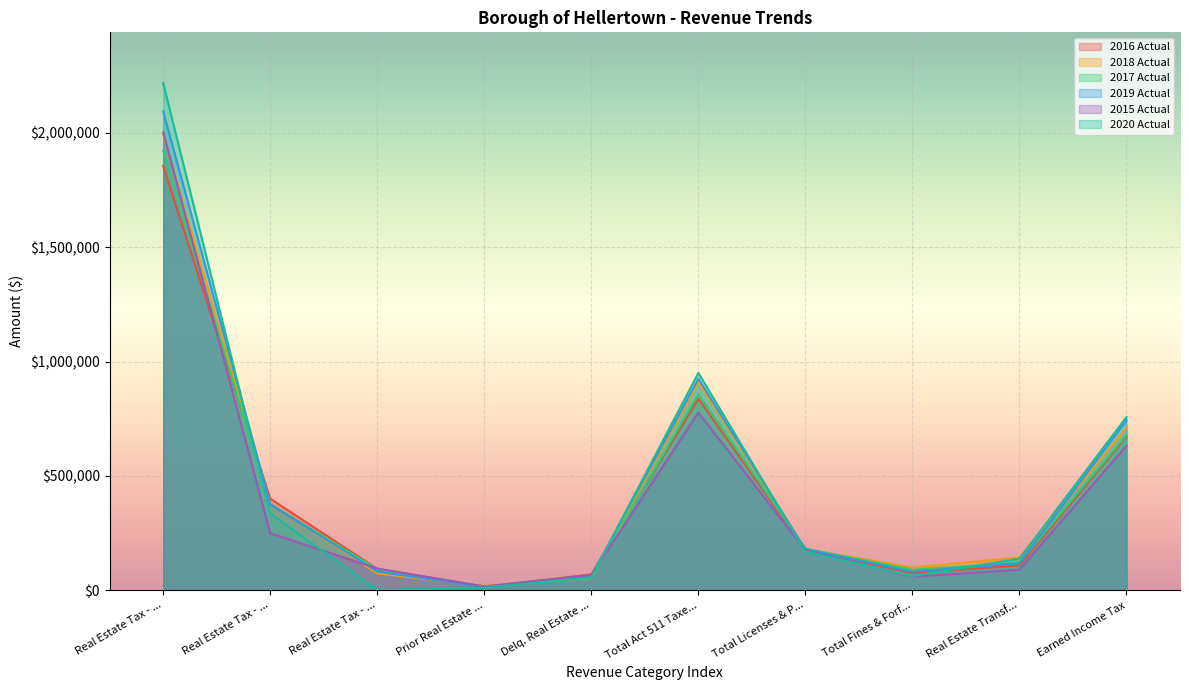

Between Total Act 511 Taxe... and Earned Income Tax, which series saw the biggest shift?

2018 Actual